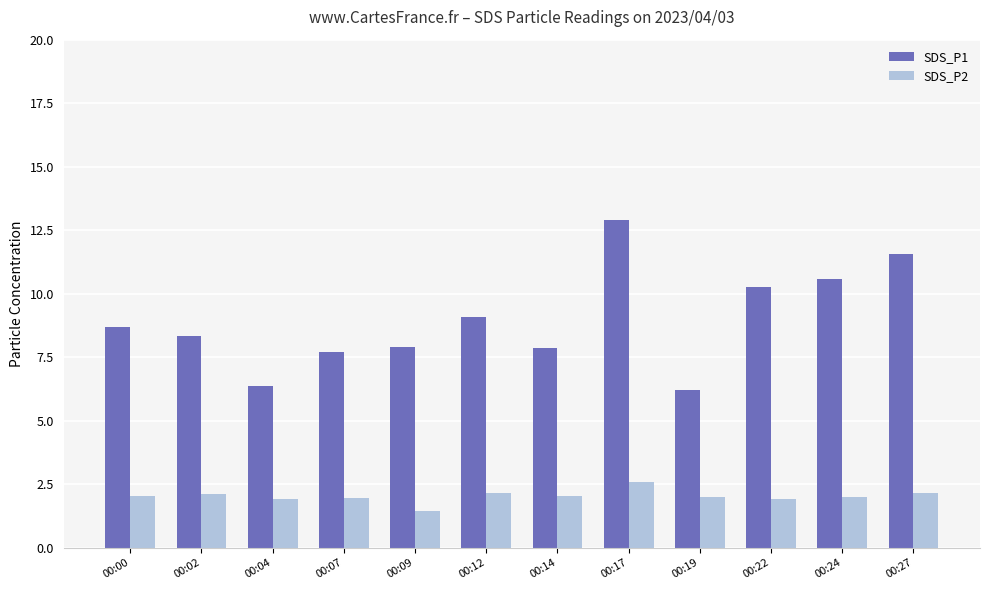

What is the spread (max minus min) of values at 00:12?

6.9